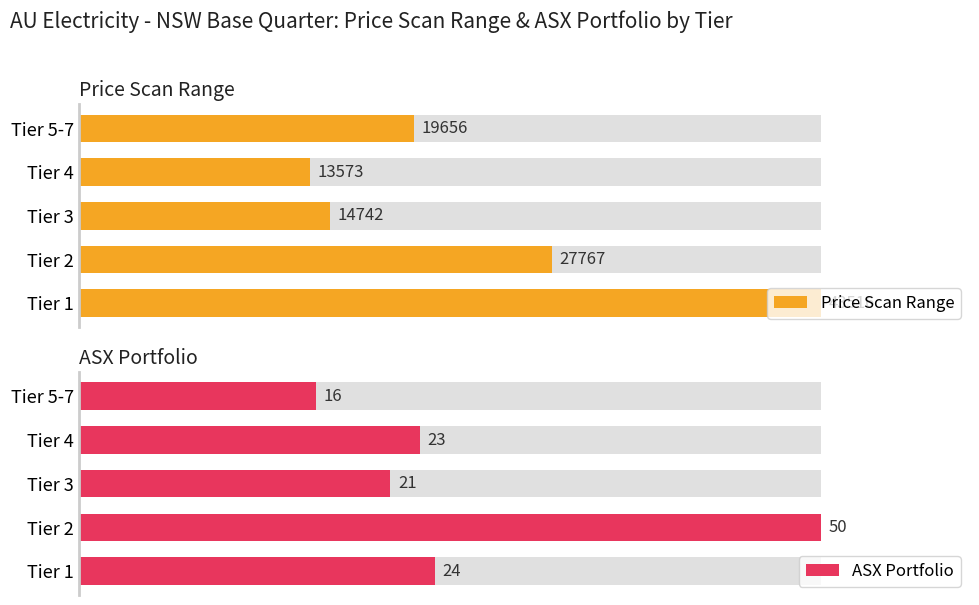

Reading left to right, extract all data points from this chart.

Price Scan Range: 43516	27767	14742	13573	19656
ASX Portfolio: 24	50	21	23	16